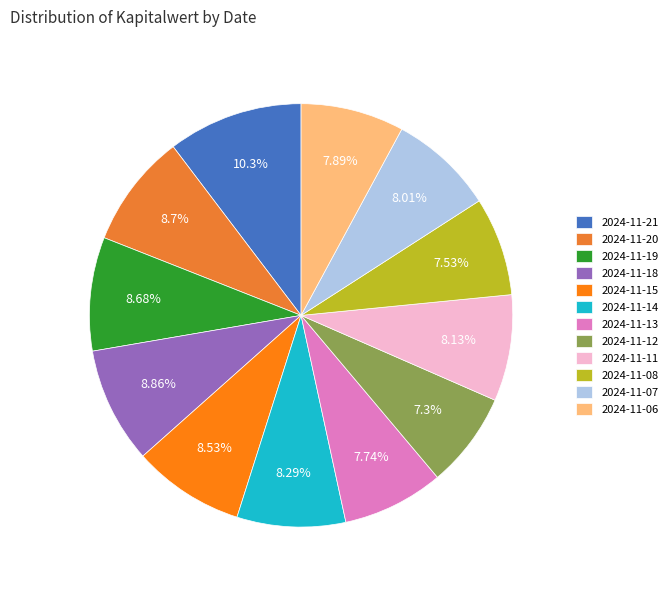

Count the number of slices in the pie.

12